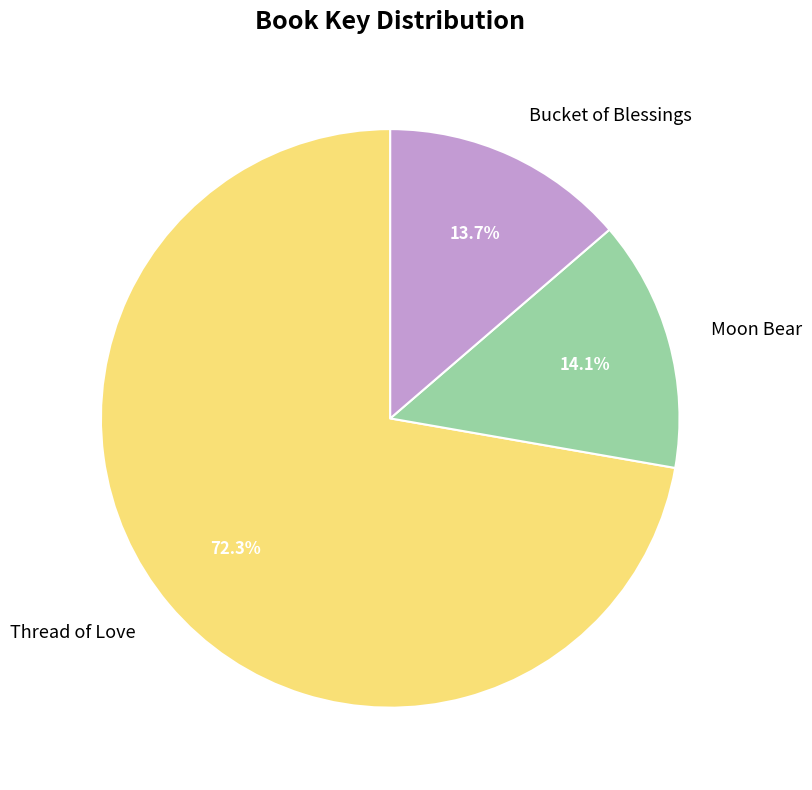

True or false: Moon Bear accounts for 20% of the total.

False